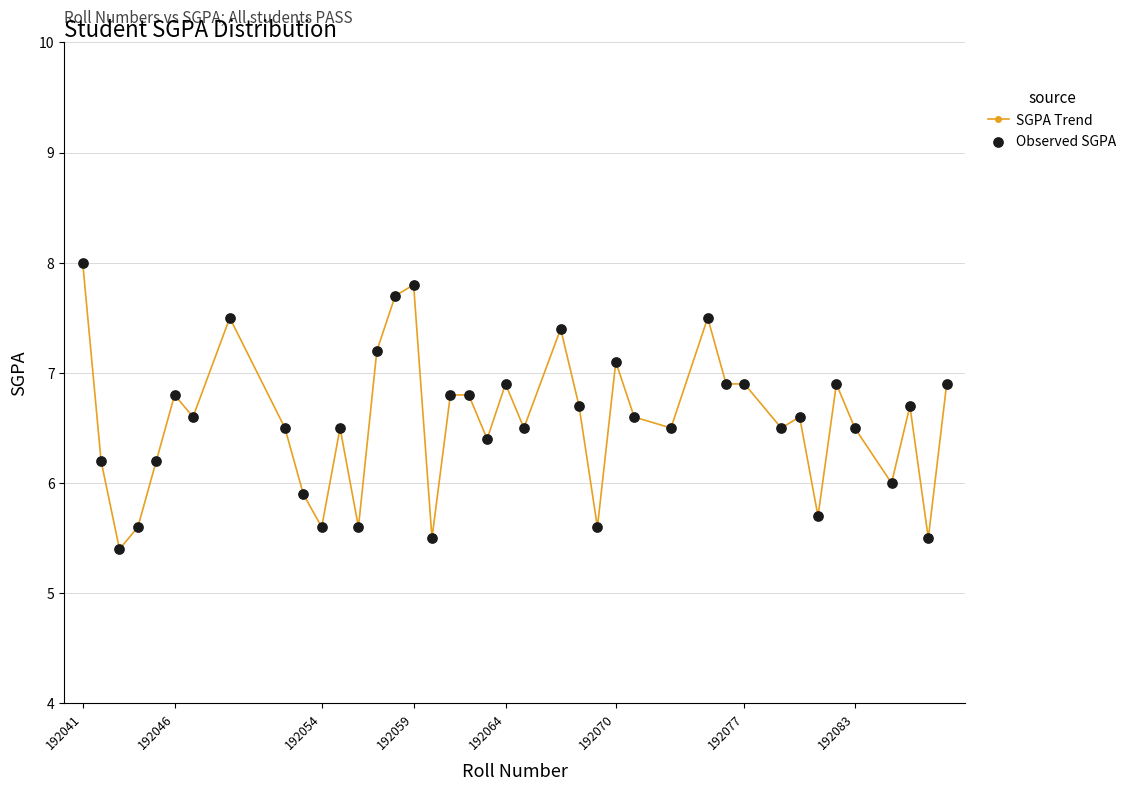

What is the greatest value displayed?

8.0